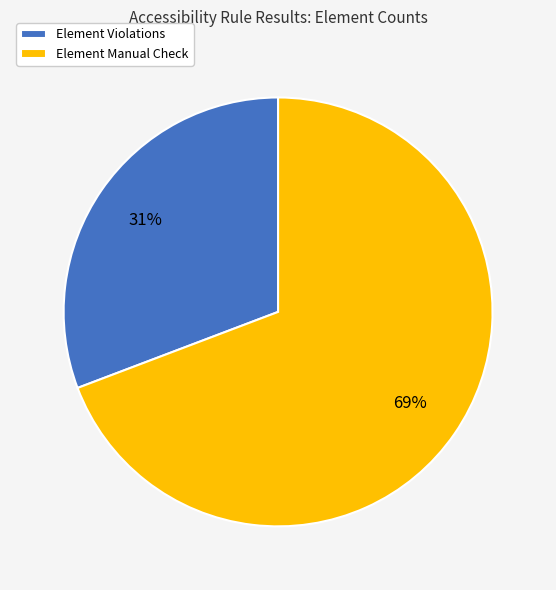

How many slices are in this pie chart?

2